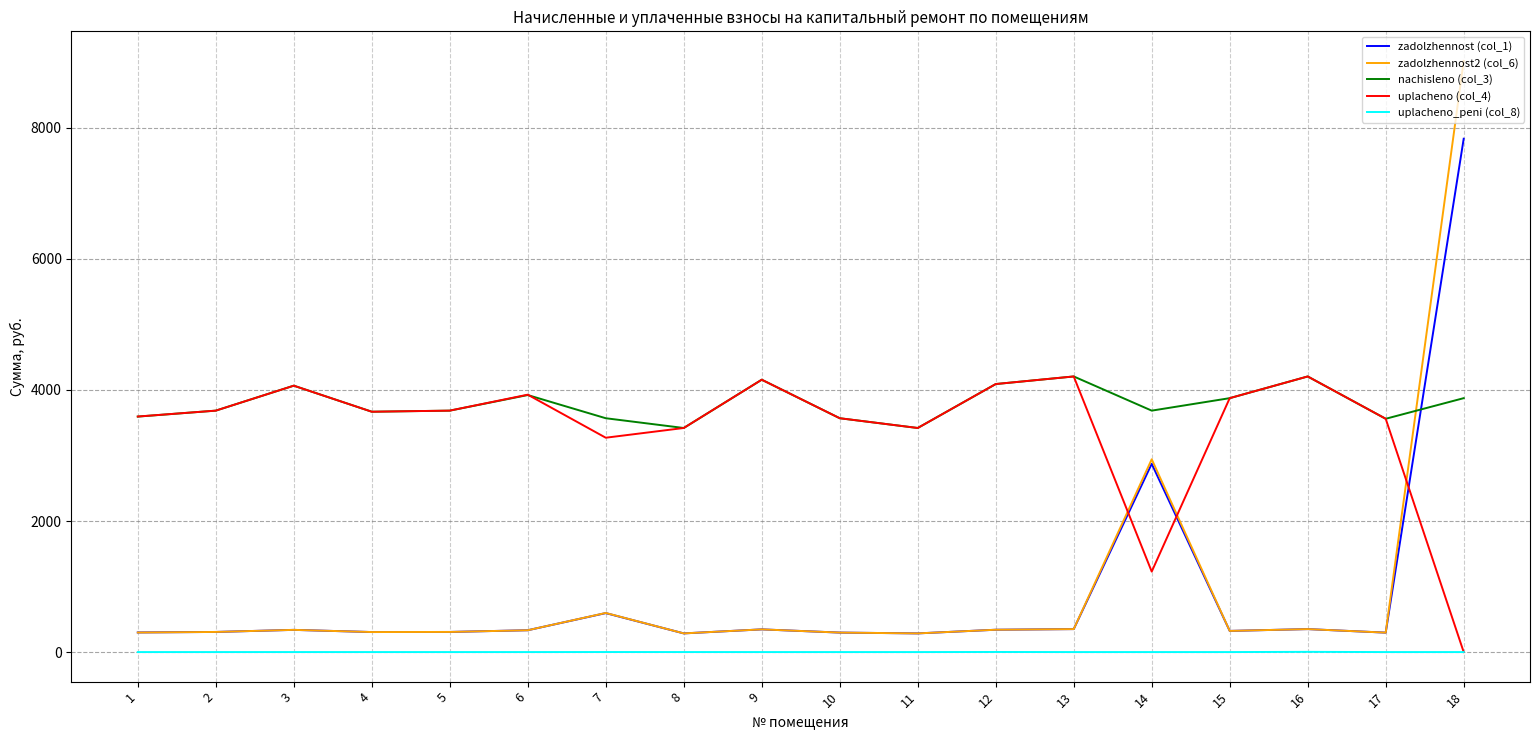

Is the value of uplacheno (col_4) at 11 greater than the value of zadolzhennost (col_1) at 15?

Yes